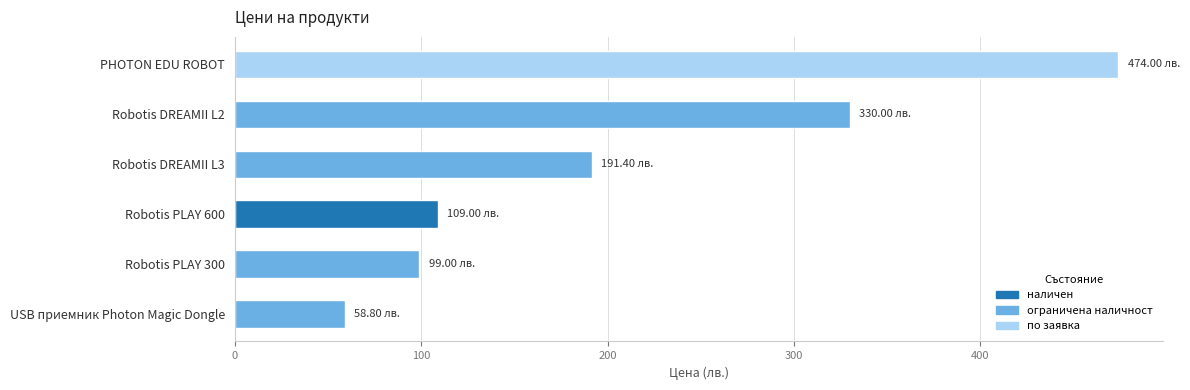

How many categories are shown in the chart?

6